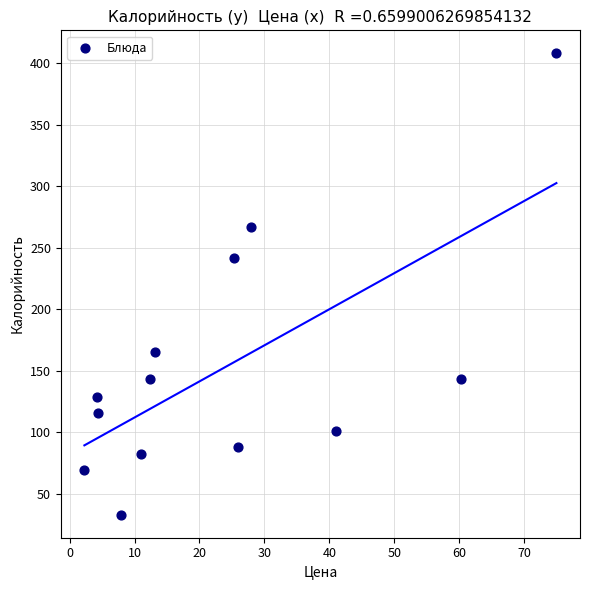

What Y value in the scatter plot is closest to 220?

242.1